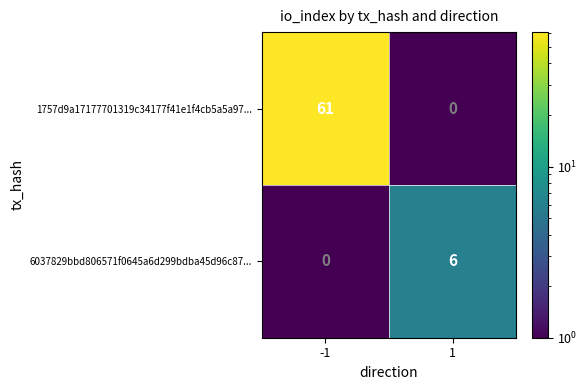

Which series has the widest spread of values?

1757d9a17177701319c34177f41e1f4cb5a5a97...